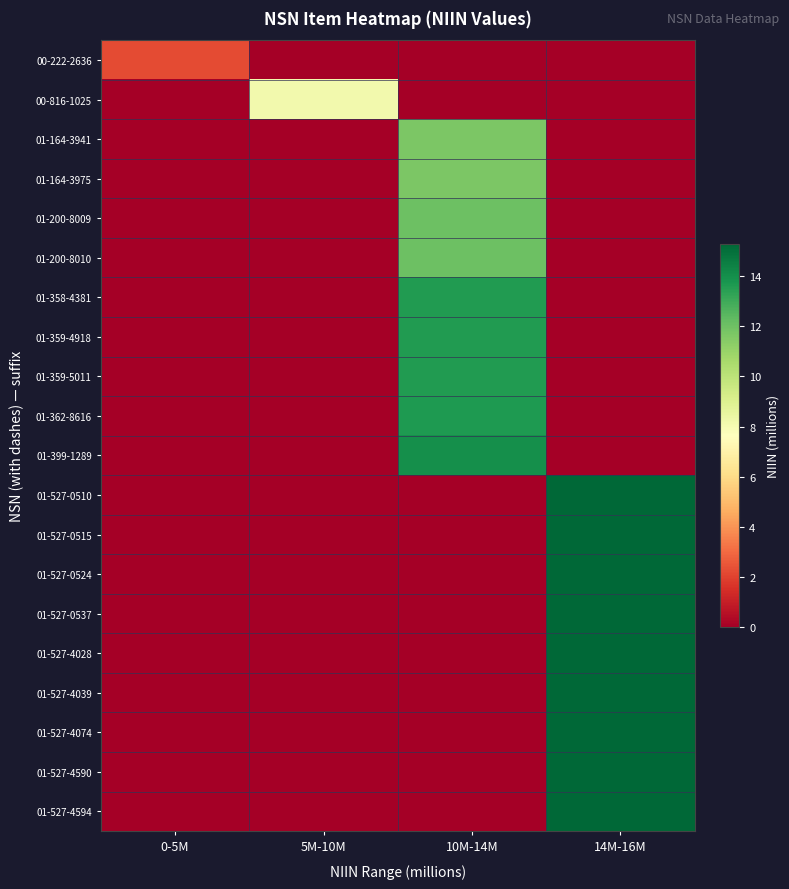

Between 0-5M and 10M-14M, which series saw the biggest shift?

01-399-1289